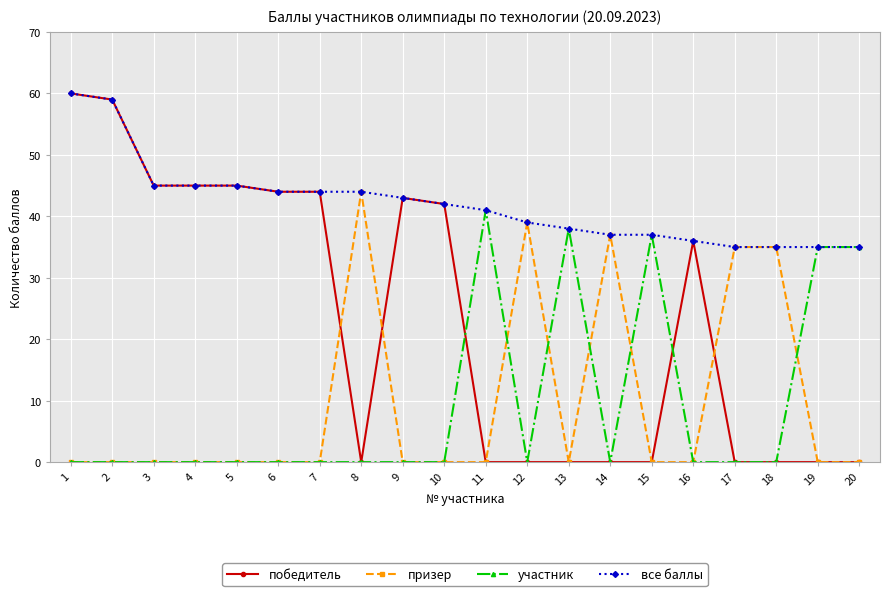

Between 1 and 12, which series saw the biggest shift?

победитель